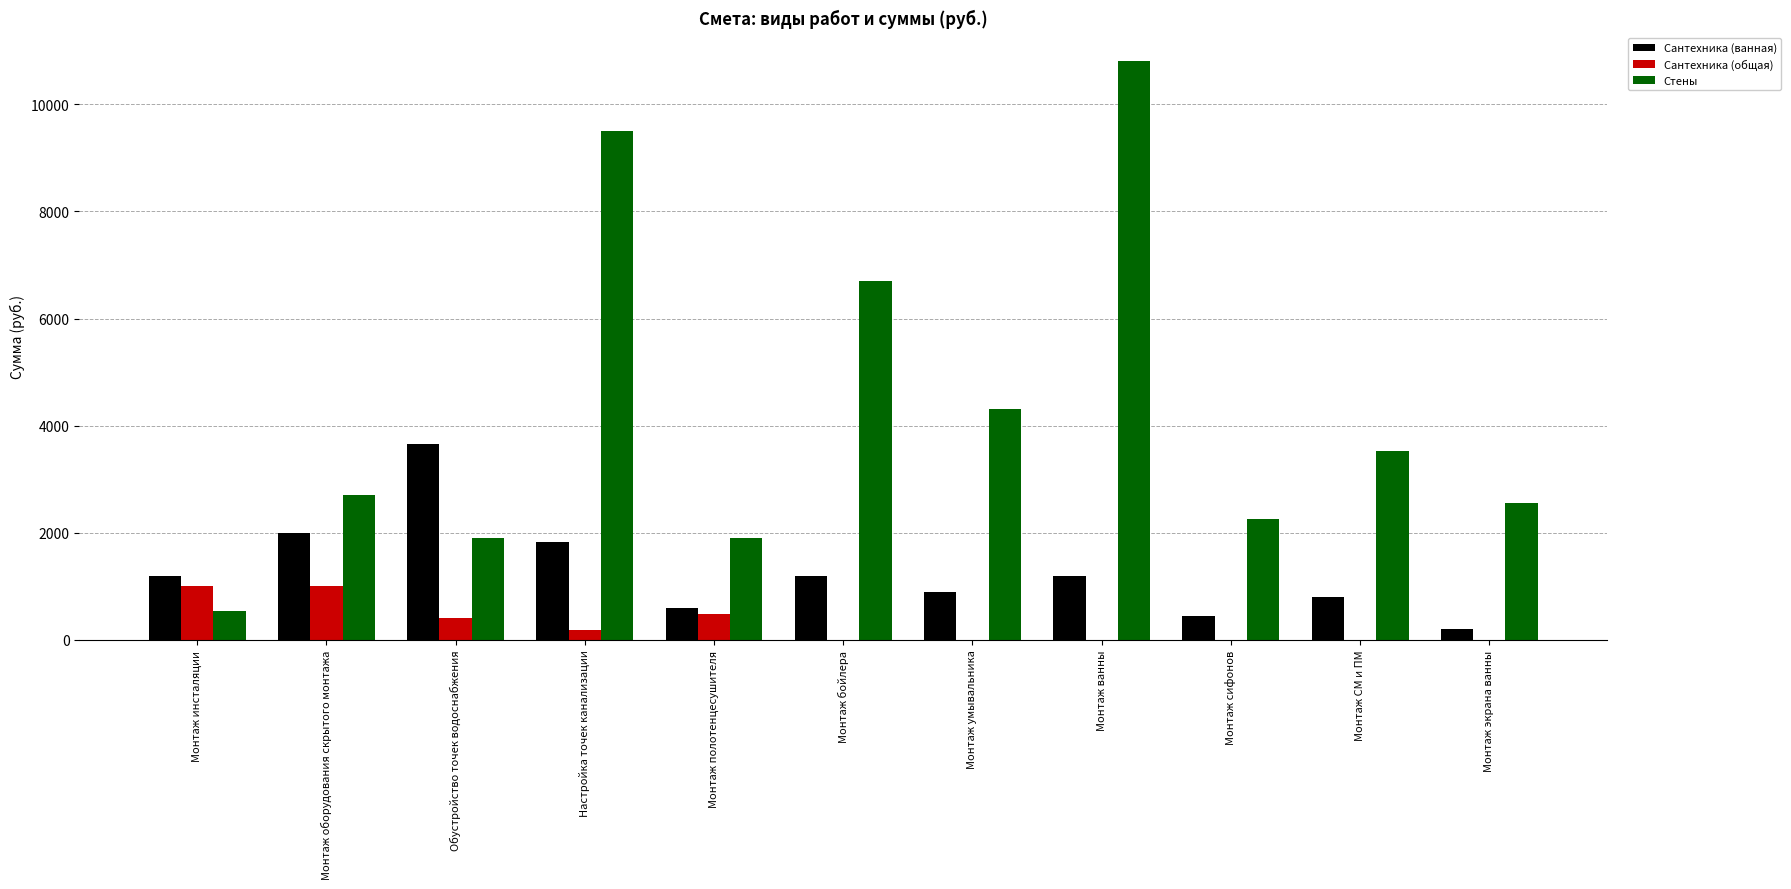

Is the value of Сантехника (ванная) at Монтаж экрана ванны greater than the value of Сантехника (общая) at Монтаж инсталяции?

No